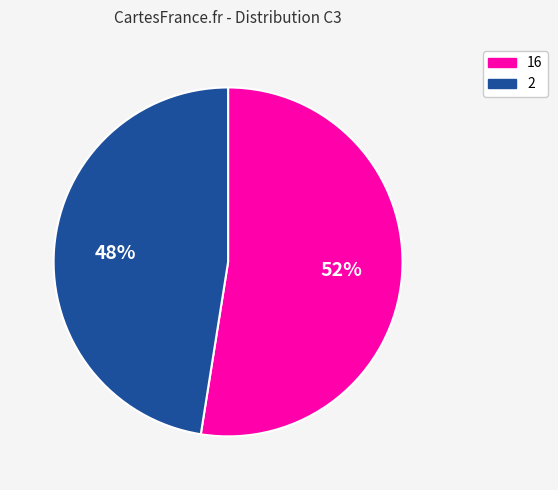

Which has a higher value, 16 or 2?

16